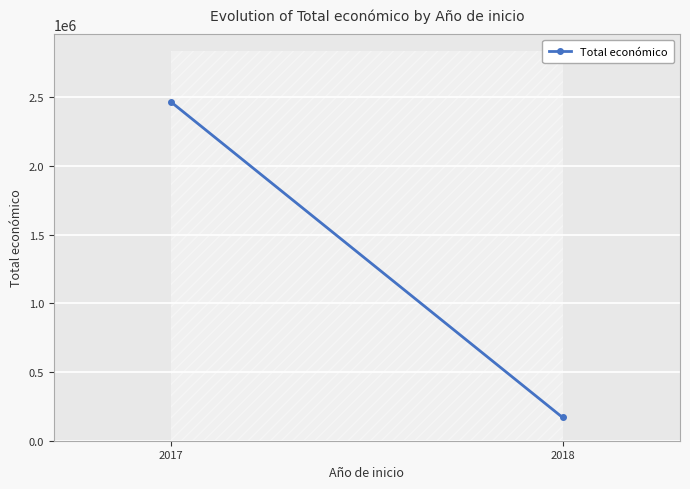

What is the change in value from 2017 to 2018?

-2295304